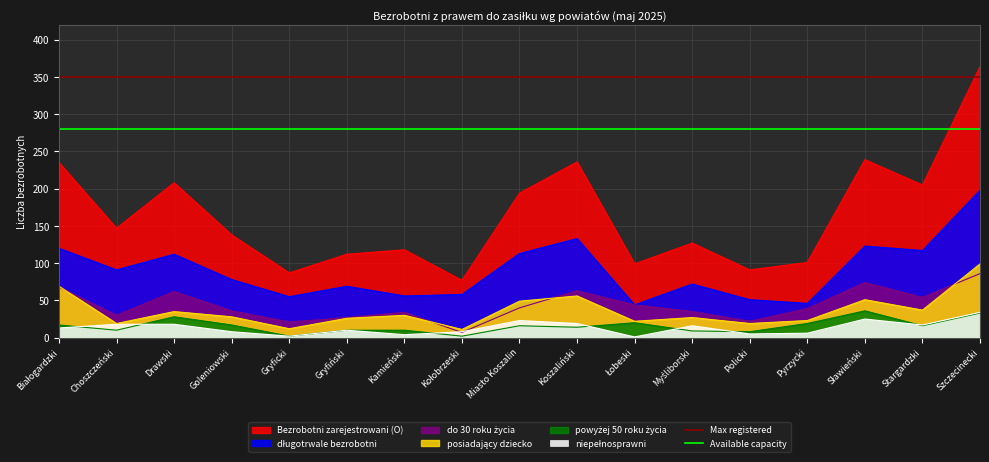

The Bezrobotni zarejestrowani (O) series shows 194 at Miasto Koszalin. True or false?

True